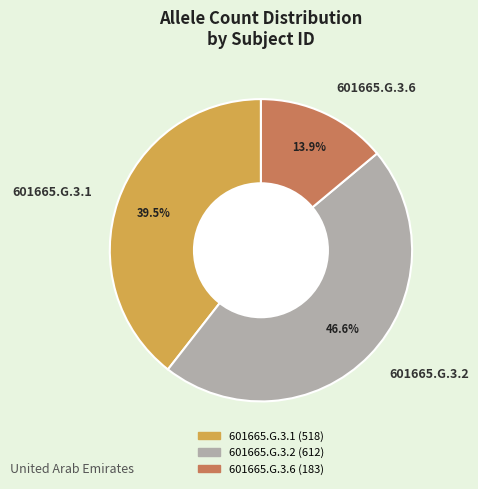

True or false: 601665.G.3.2 accounts for 54% of the total.

False